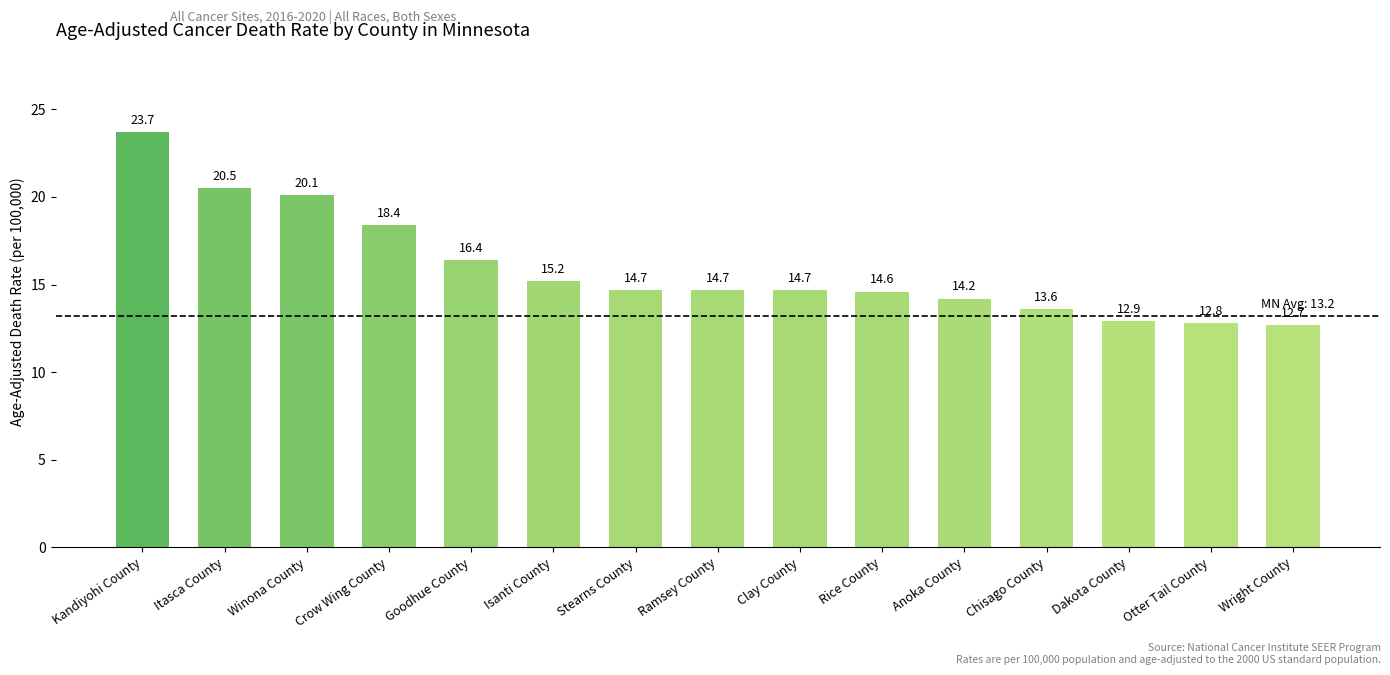

What is the change in value from Kandiyohi County to Rice County?

-9.1